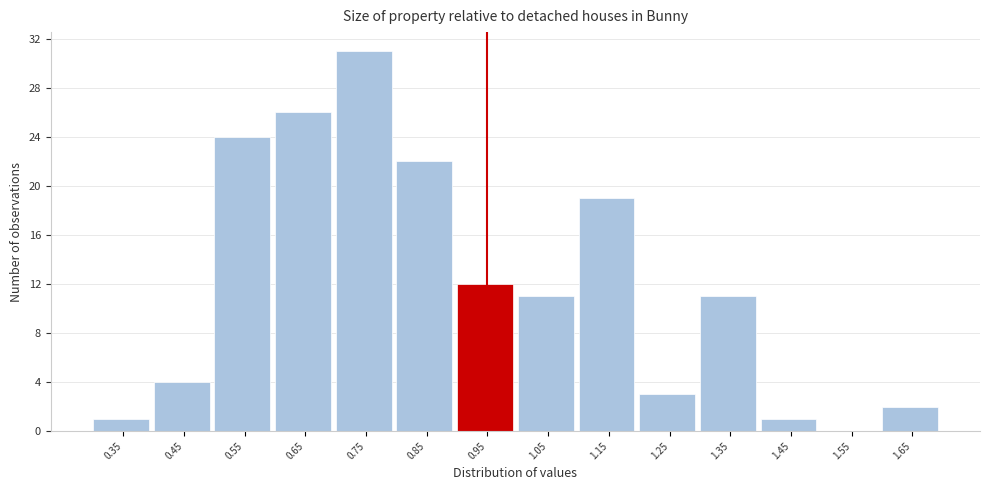

Reading left to right, what are all the values shown in this chart?

0.35=1	0.45=4	0.55=24	0.65=26	0.75=31	0.85=22	0.95=12	1.05=11	1.15=19	1.25=3	1.35=11	1.45=1	1.55=0	1.65=2